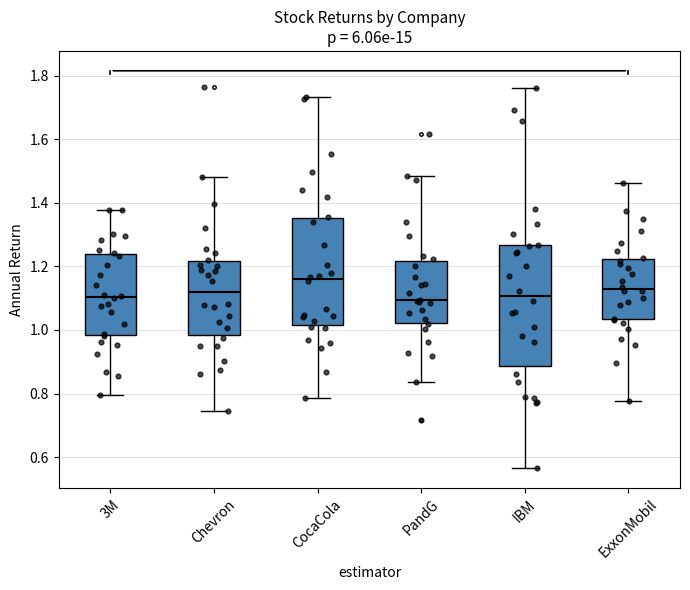

Where is the lower edge of the box for 3M on the y-axis? The values are not printed on the chart, so give them approximately, as read against the axis.

0.98